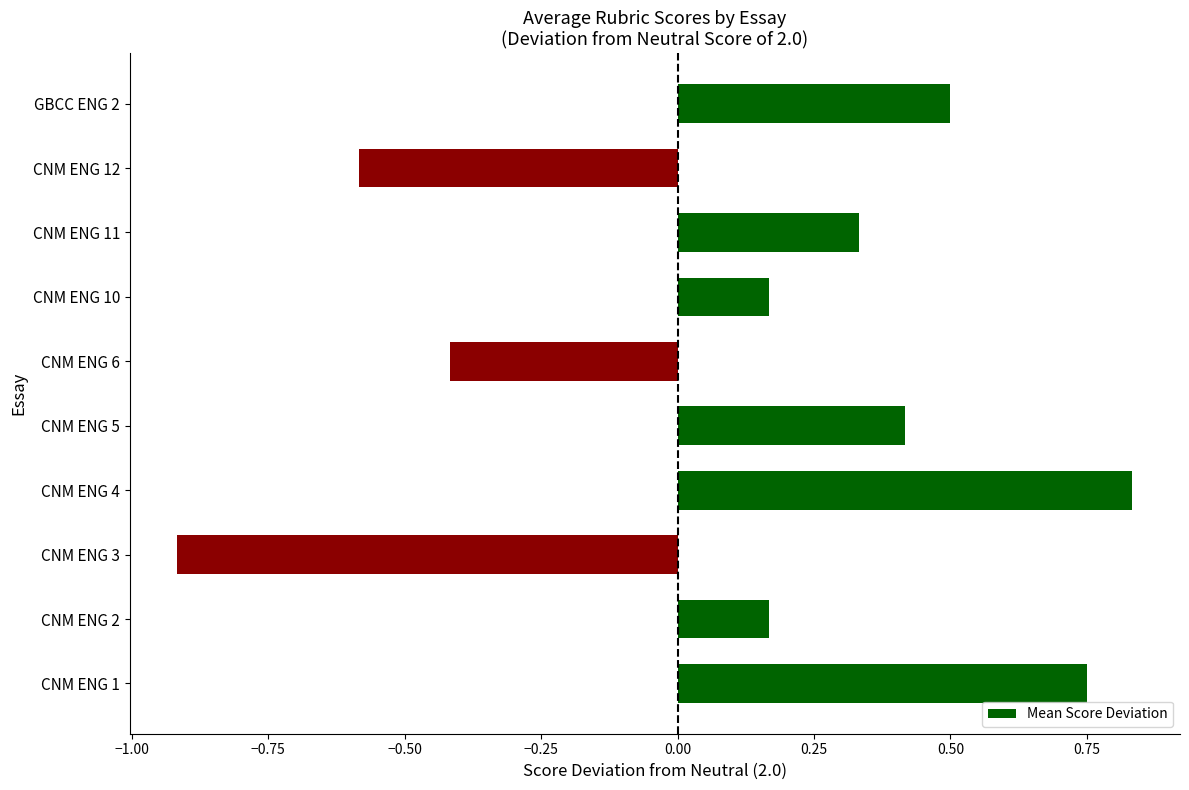

Which has a higher value, CNM ENG 6 or CNM ENG 12?

CNM ENG 6